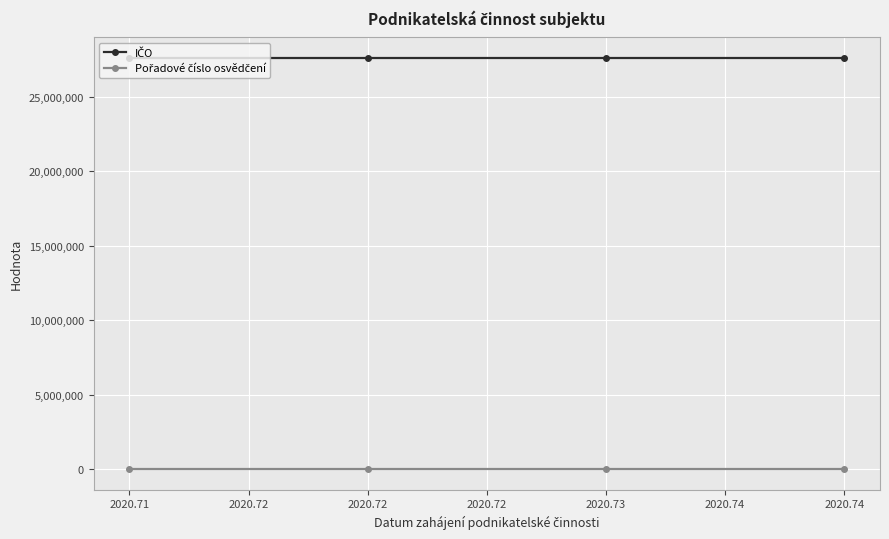

True or false: IČO has more than 2 points higher than both neighbors.

False